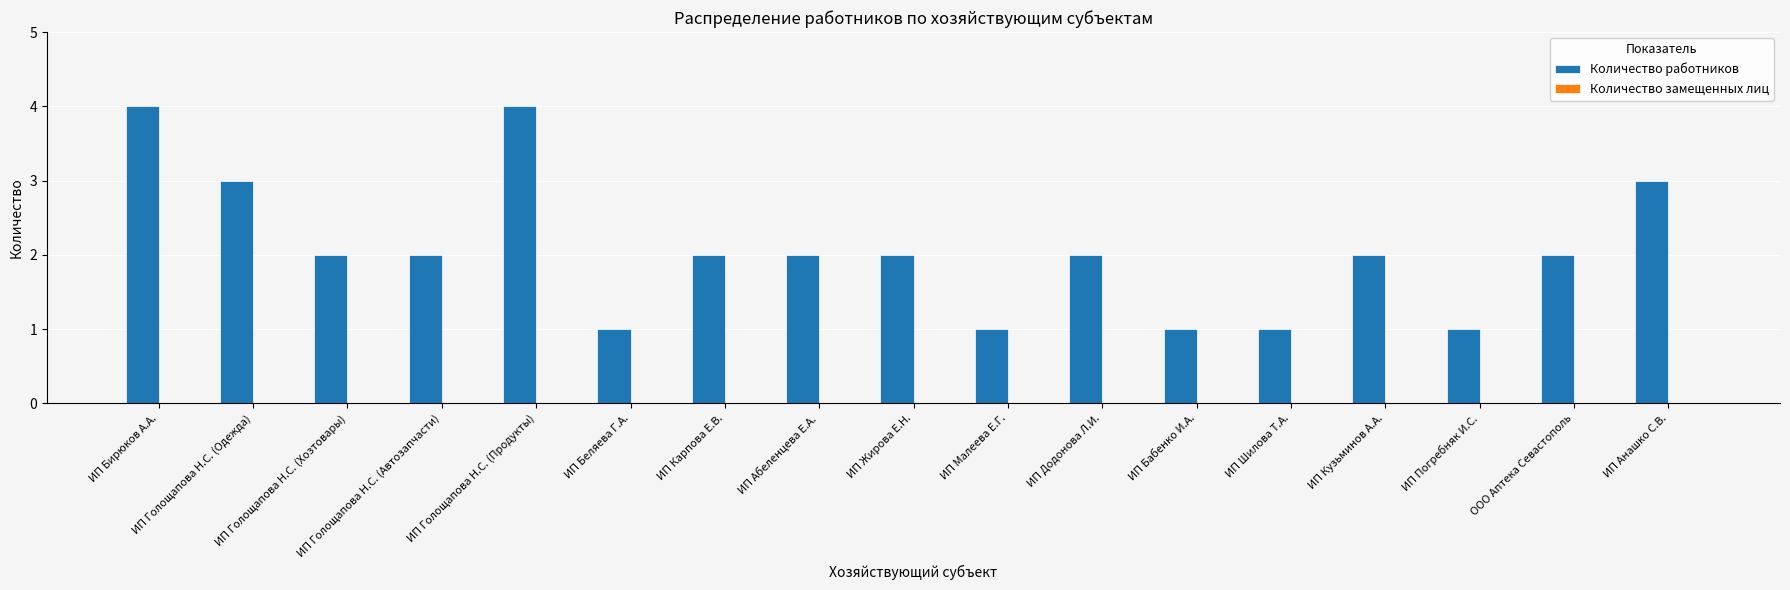

What is the difference between the maximum and second lowest values?

3